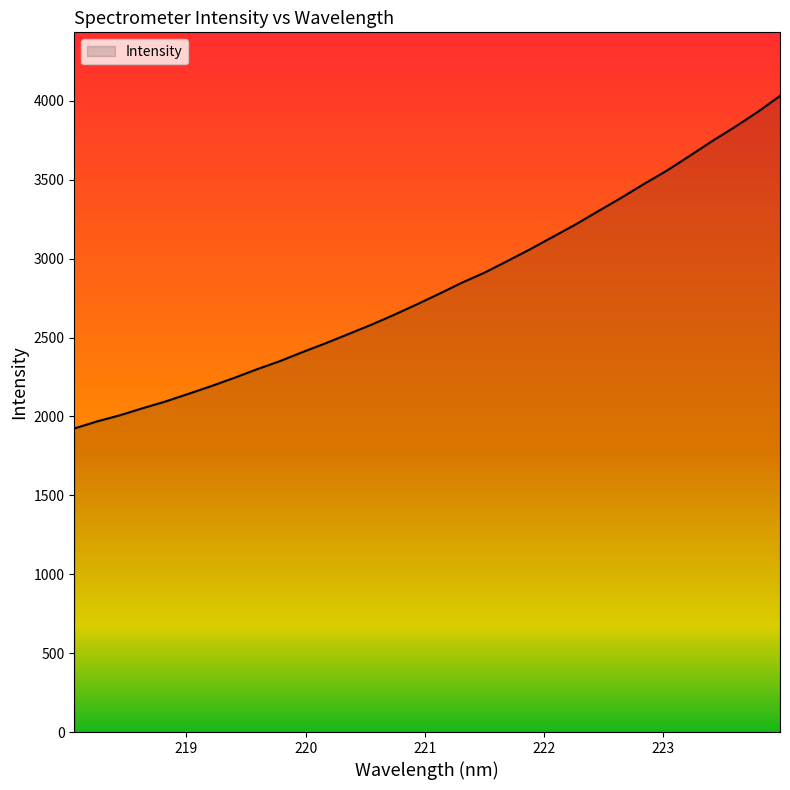

What is the difference between the maximum and minimum values?

2107.4